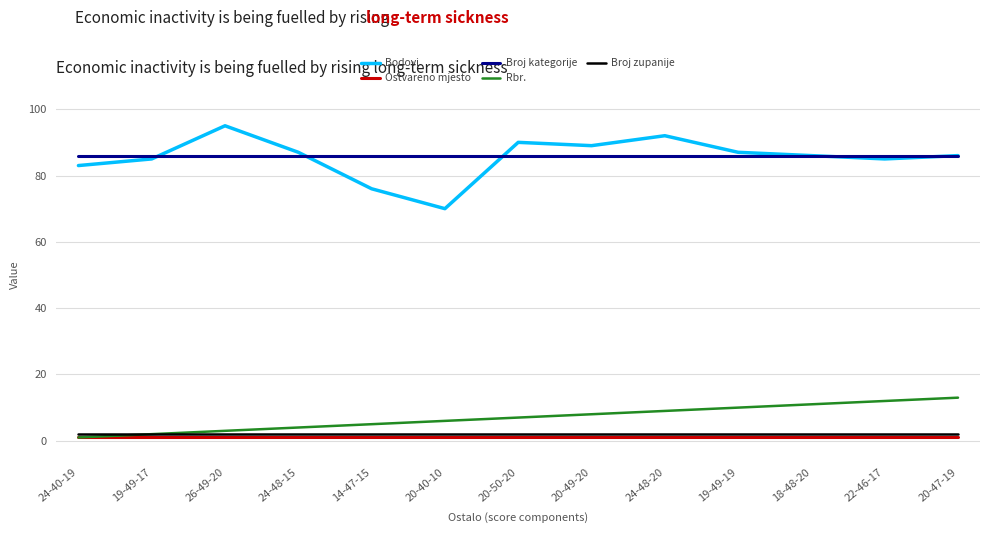

What is the total value across all series at 14-47-15?

170